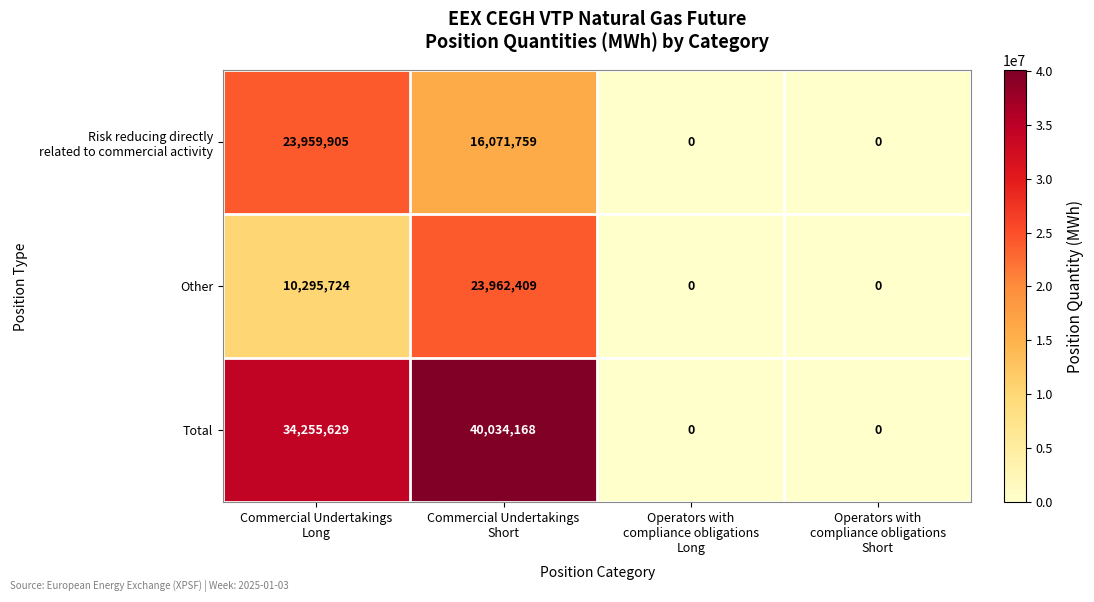

Which series has the largest total across all categories?

Total